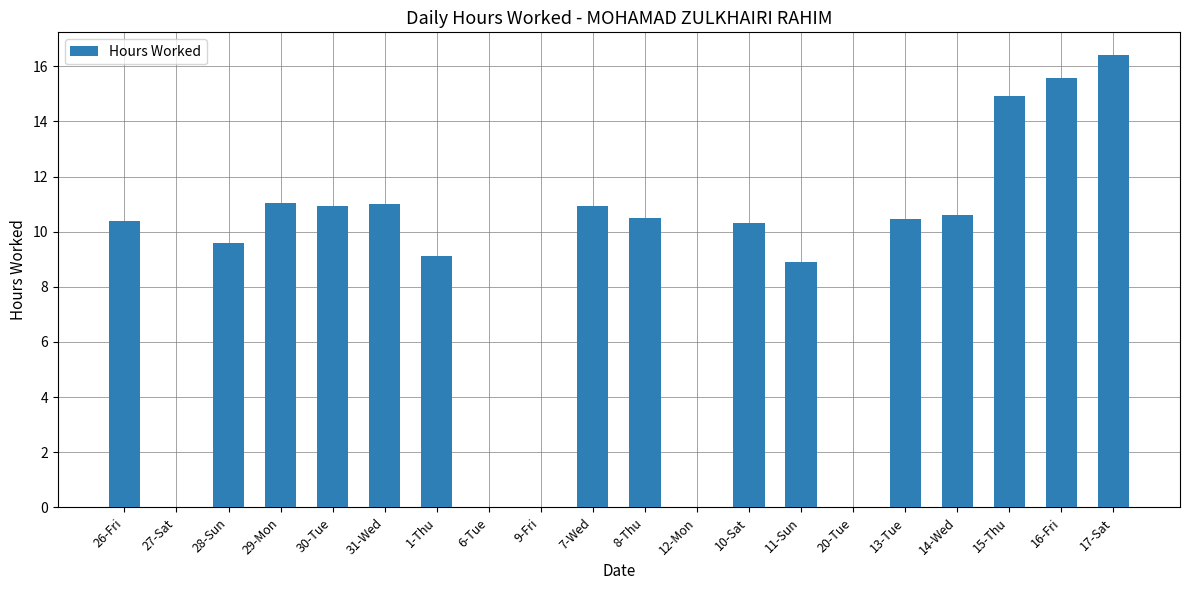

Which has a higher value, 15-Thu or 28-Sun?

15-Thu